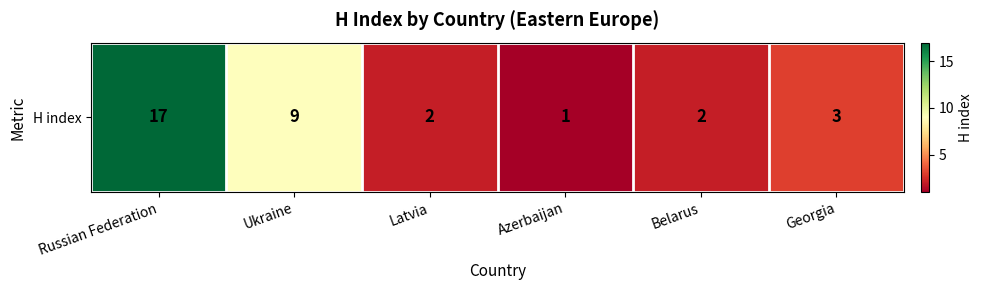

The chart shows a value of 4 at Georgia. True or false?

False